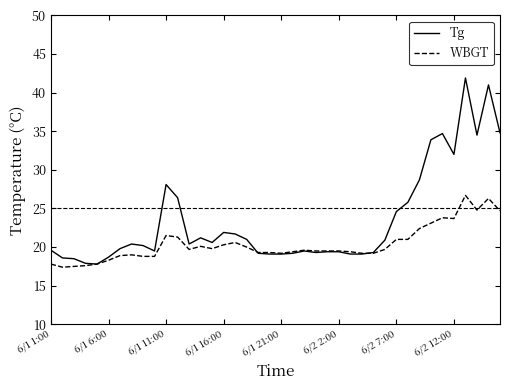

How many lines are shown in the chart?

2